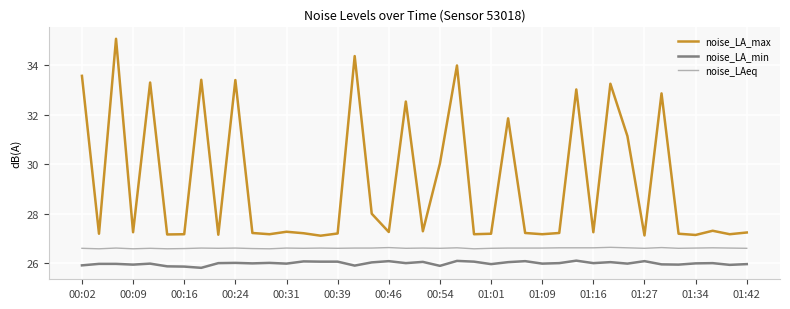

In noise_LA_max, how many points are lower than both neighbors (excluding endpoints)?

14